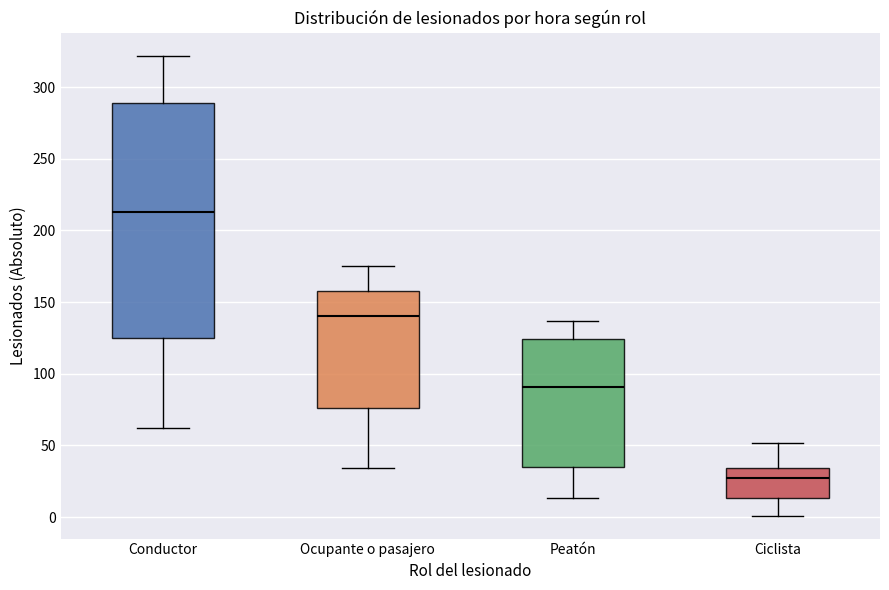

Where does the median line of the box for Conductor sit on the y-axis? The values are not printed on the chart, so give them approximately, as read against the axis.

215